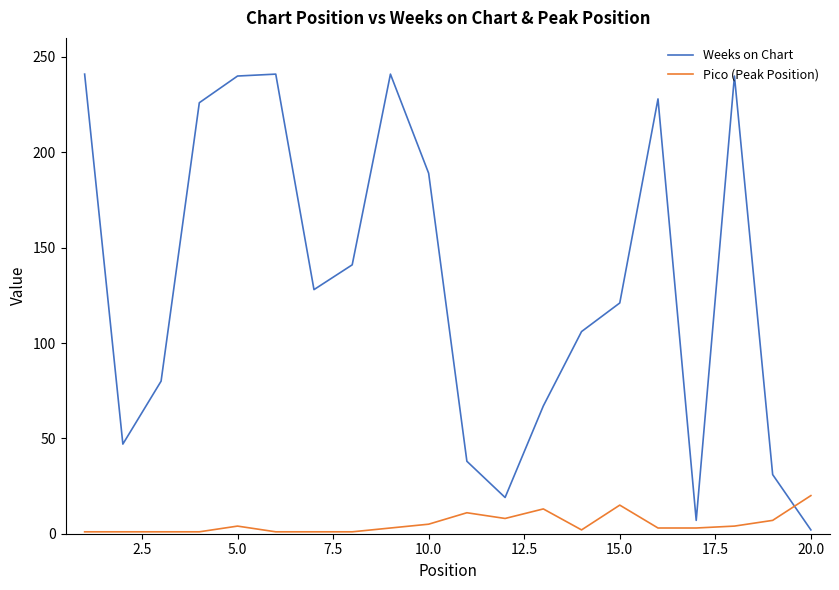

At how many categories does at least one series exceed 41?

15